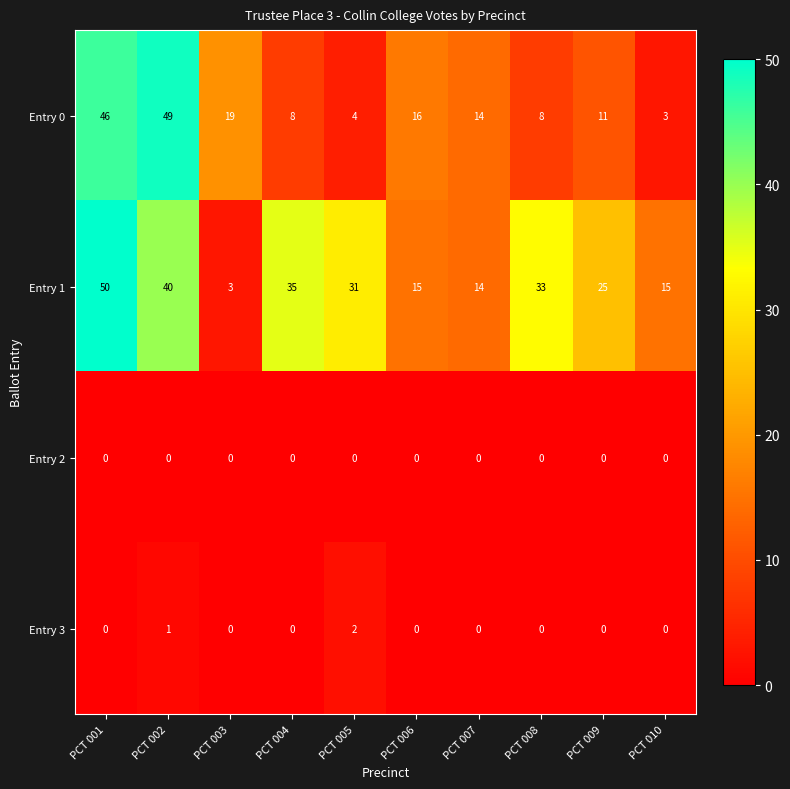

The value of Entry 3 at PCT 004 is 0. True or false?

True